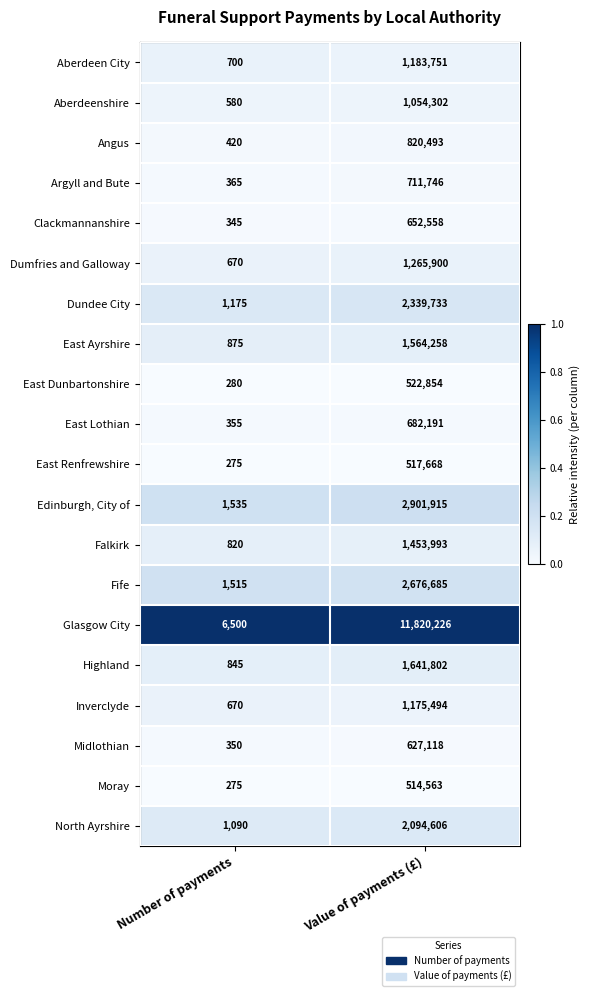

Rank the series by their maximum value, from highest to lowest.

Glasgow City, Edinburgh, City of, Fife, Dundee City, North Ayrshire, Highland, East Ayrshire, Falkirk, Dumfries and Galloway, Aberdeen City, Inverclyde, Aberdeenshire, Angus, Argyll and Bute, East Lothian, Clackmannanshire, Midlothian, East Dunbartonshire, East Renfrewshire, Moray